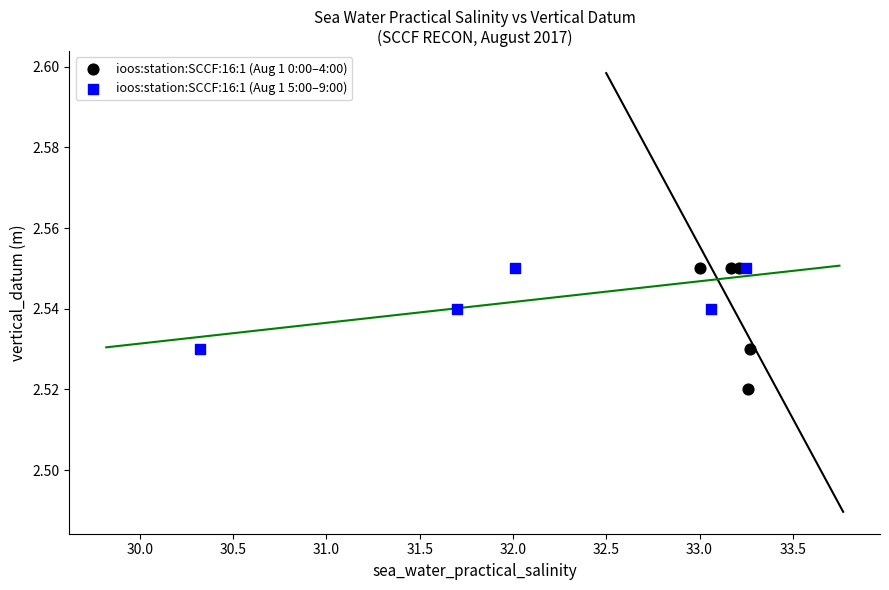

What are all the series names shown in the legend?

ioos:station:SCCF:16:1 (Aug 1 0:00–4:00), ioos:station:SCCF:16:1 (Aug 1 5:00–9:00)